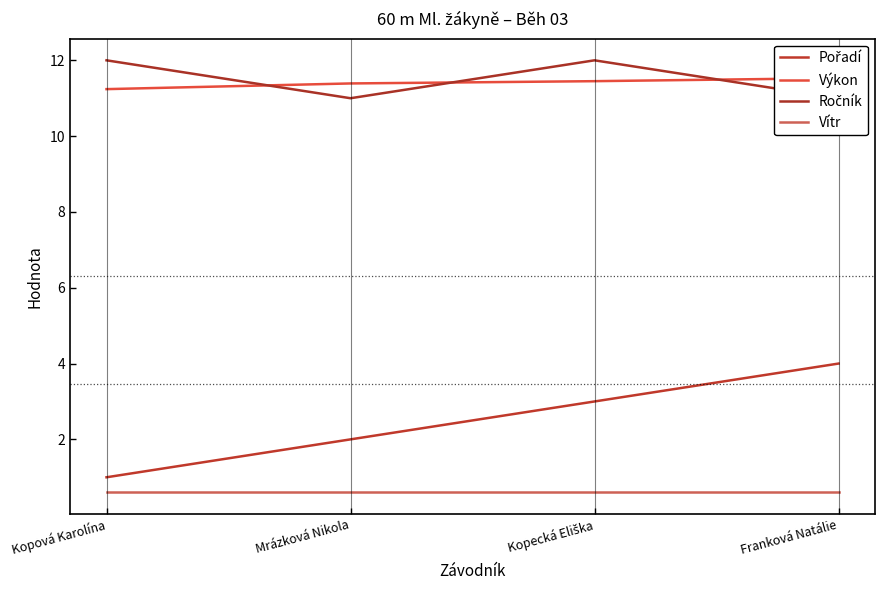

What is the lowest value of the Vítr series?

0.6